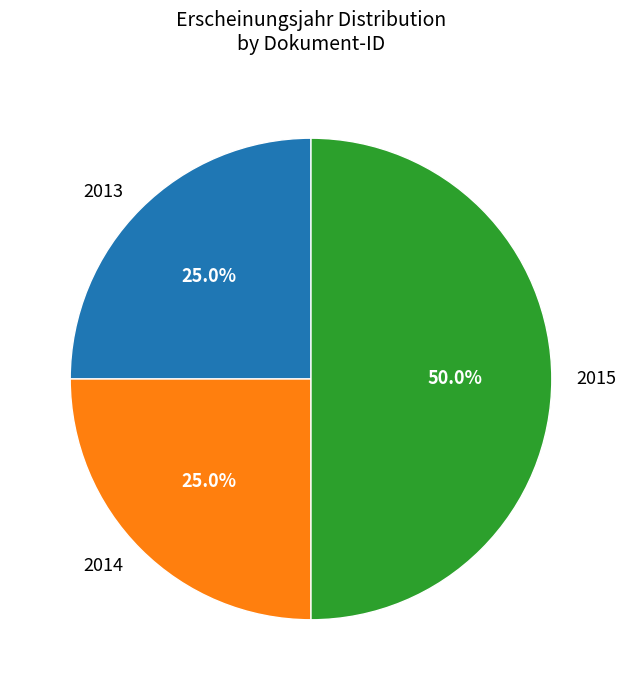

Does 2014 represent more than half of the total?

No